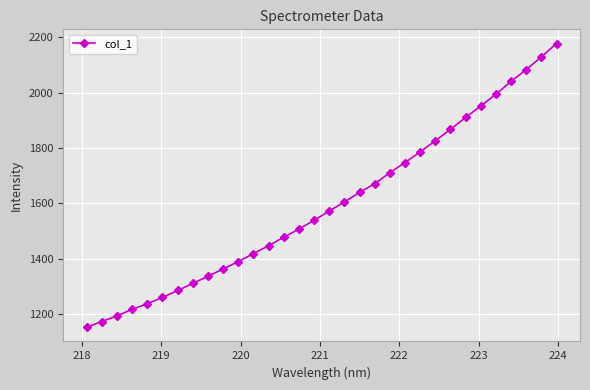

What is the value of the 9th point from the left?

1336.7